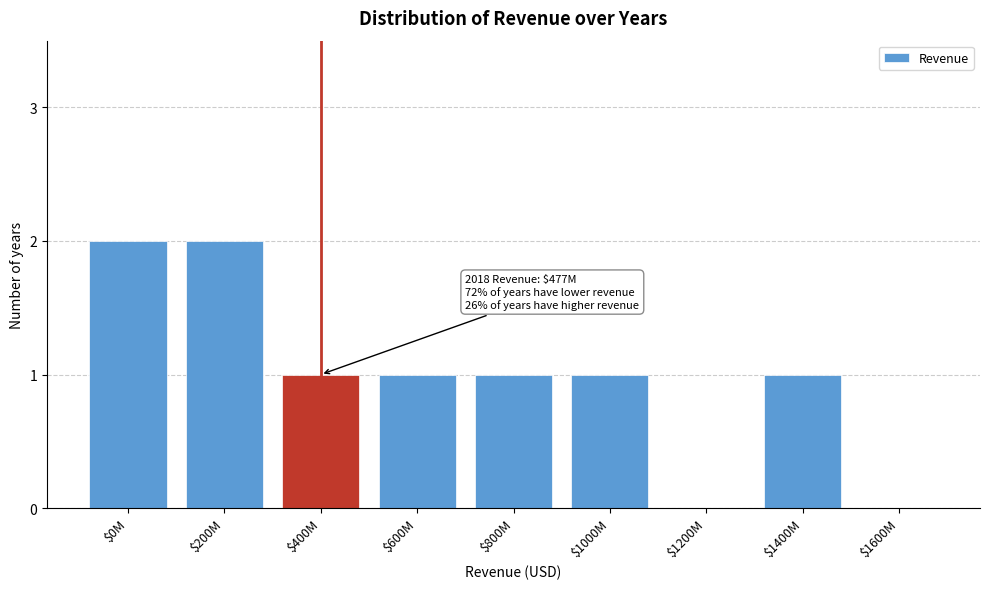

True or false: the data shows 2 at $200M.

True